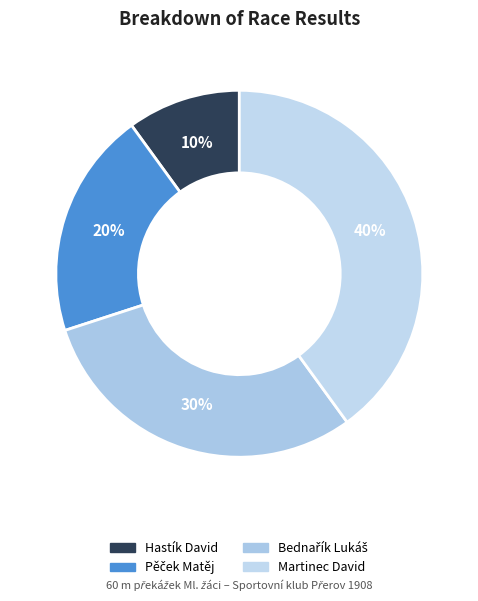

How many segments does this pie chart have?

4